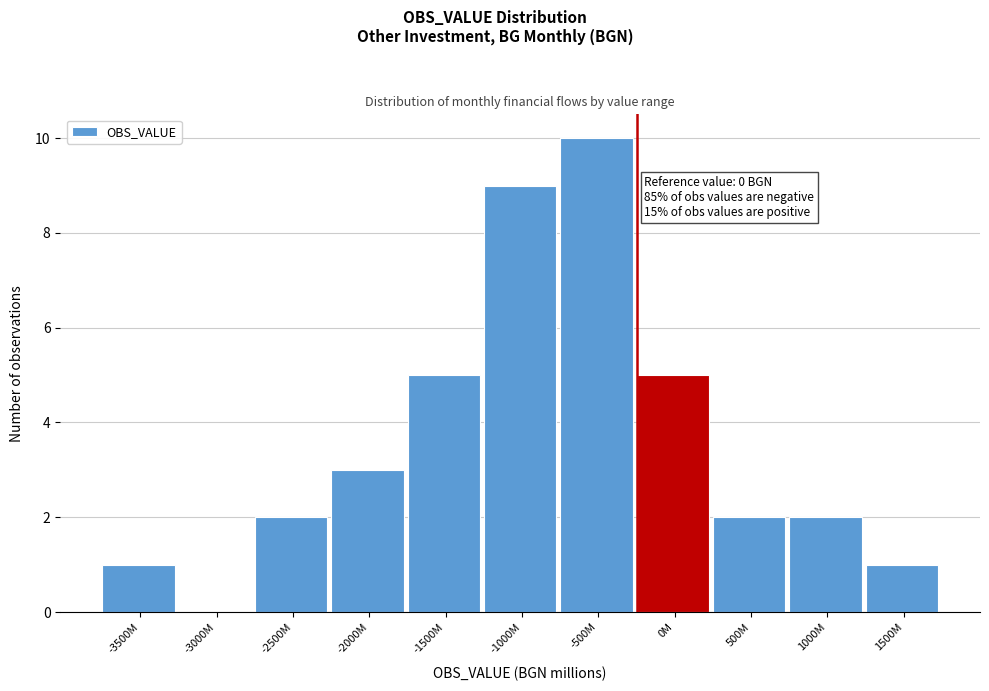

Reading left to right, extract all data points from this chart.

-3500M=1	-3000M=0	-2500M=2	-2000M=3	-1500M=5	-1000M=9	-500M=10	0M=5	500M=2	1000M=2	1500M=1